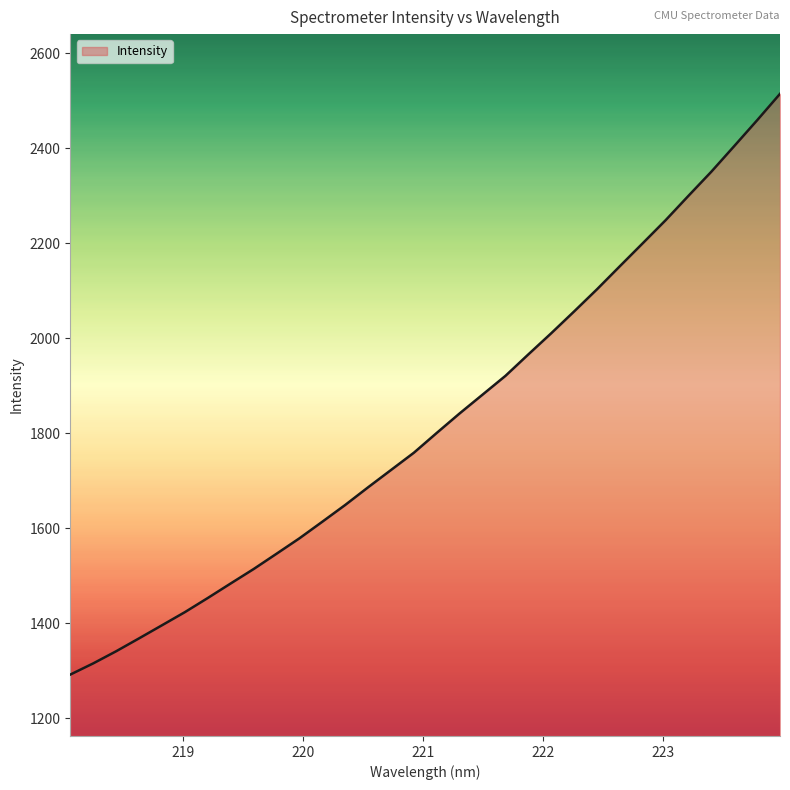

What is the greatest value displayed?

2514.3